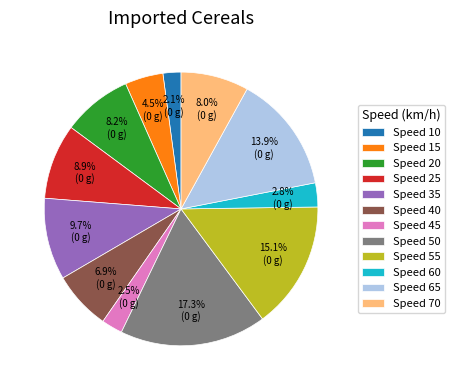

Which category has the biggest portion of the pie?

Speed 50